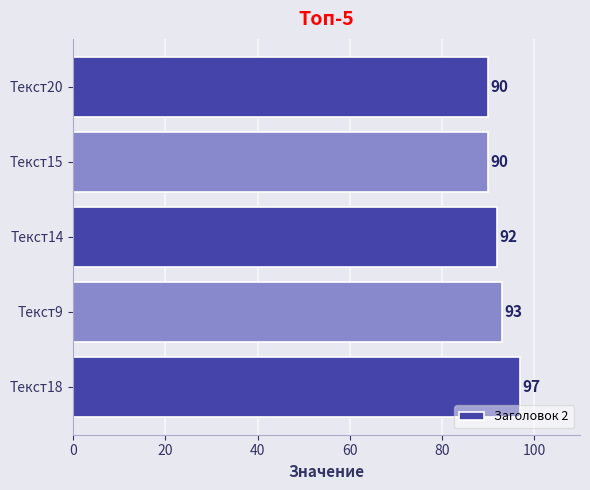

What is the average value?

92